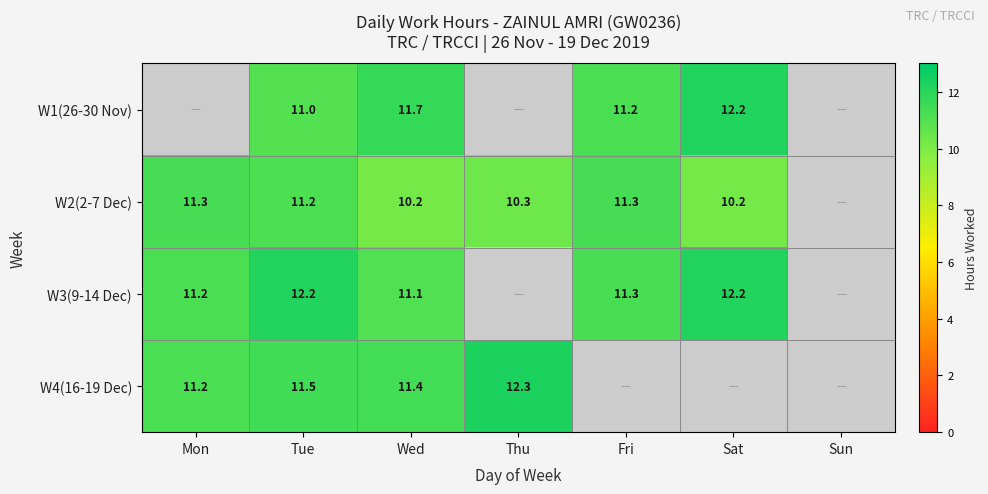

The W4(16-19 Dec) series shows 7.3 at Mon. True or false?

False